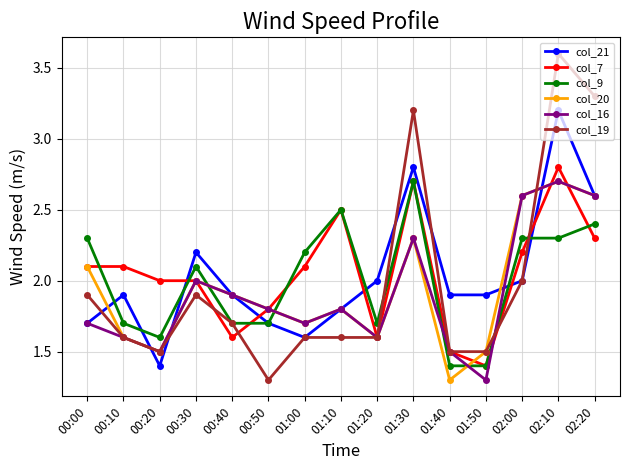

Which series ends up on top after the final intersection of col_7 and col_21?

col_21